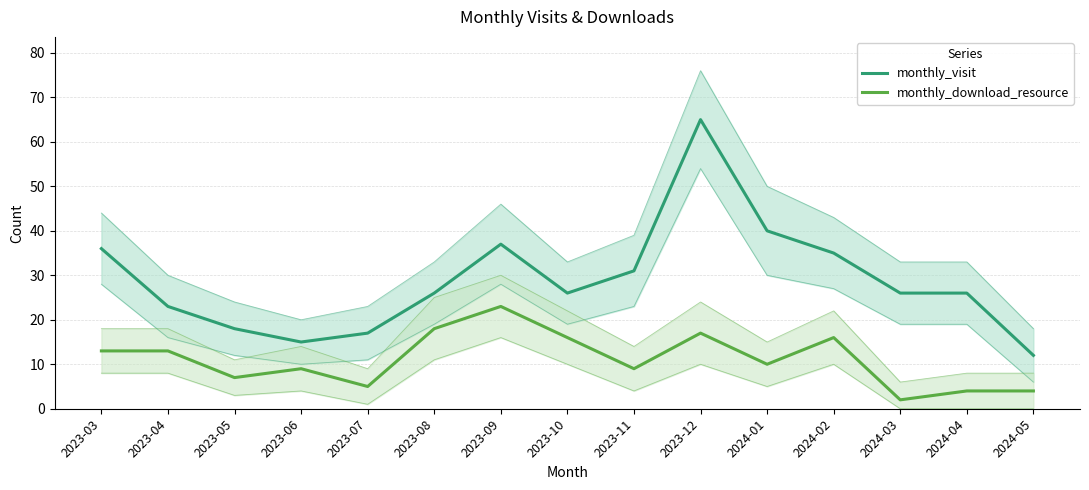

Reading right to left, extract all data points from this chart.

monthly_visit: 2024-05=12	2024-04=26	2024-03=26	2024-02=35	2024-01=40	2023-12=65	2023-11=31	2023-10=26	2023-09=37	2023-08=26	2023-07=17	2023-06=15	2023-05=18	2023-04=23	2023-03=36
monthly_download_resource: 2024-05=4	2024-04=4	2024-03=2	2024-02=16	2024-01=10	2023-12=17	2023-11=9	2023-10=16	2023-09=23	2023-08=18	2023-07=5	2023-06=9	2023-05=7	2023-04=13	2023-03=13